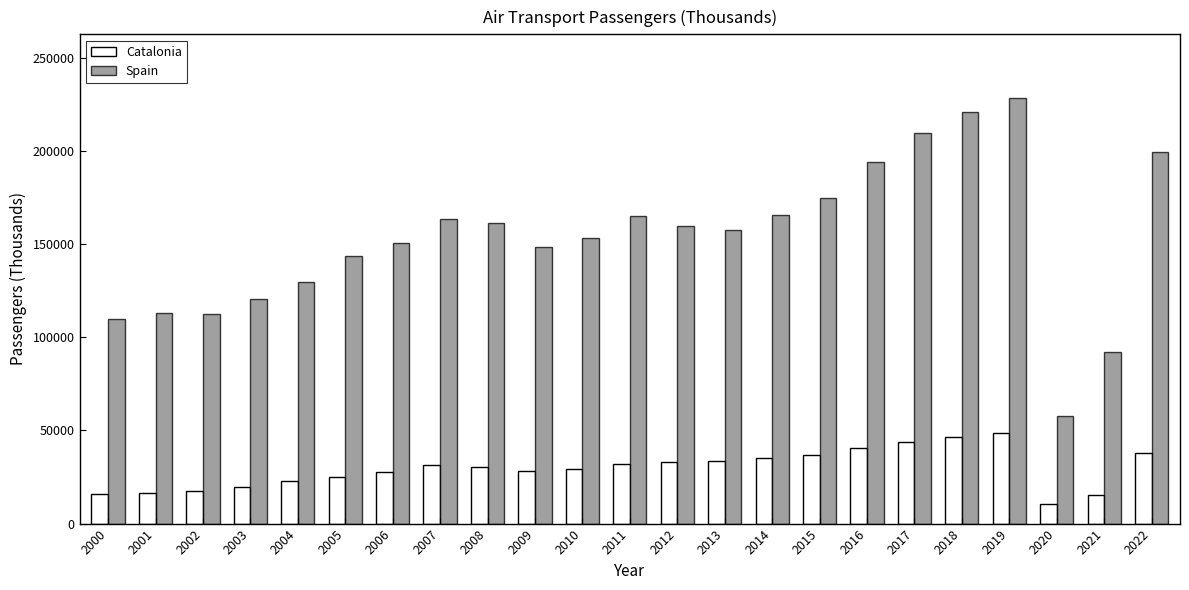

What is the maximum value shown in the chart?

228262